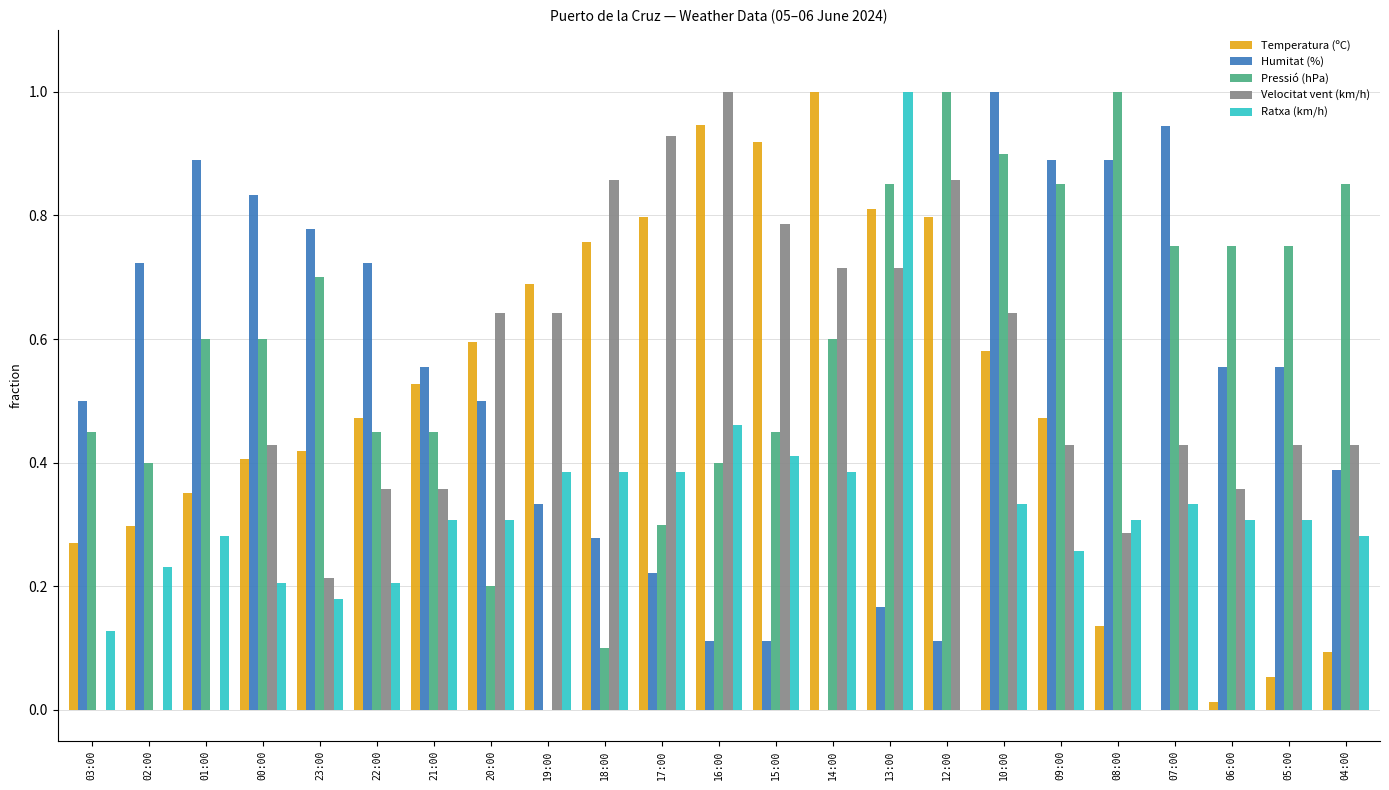

Is the value of Temperatura (ºC) at 23:00 greater than the value of Humitat (%) at 16:00?

Yes